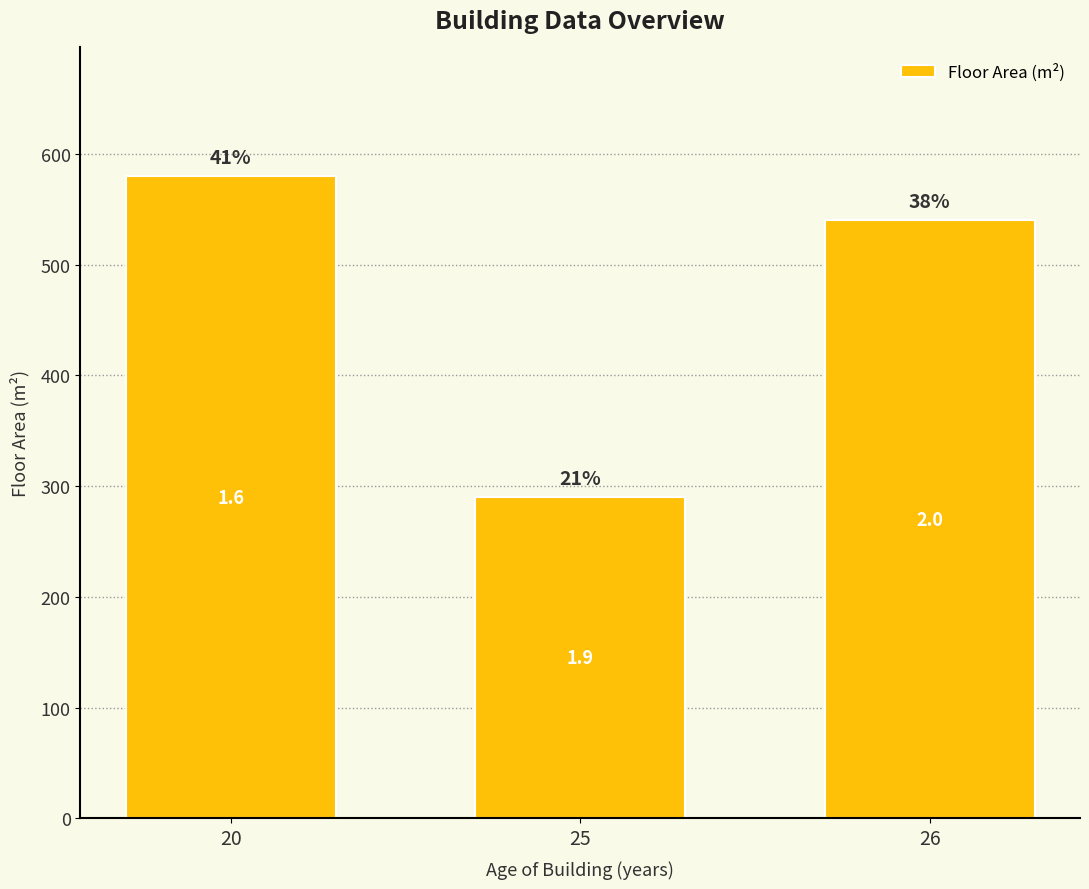

The chart shows a value of 82 at 25. True or false?

False